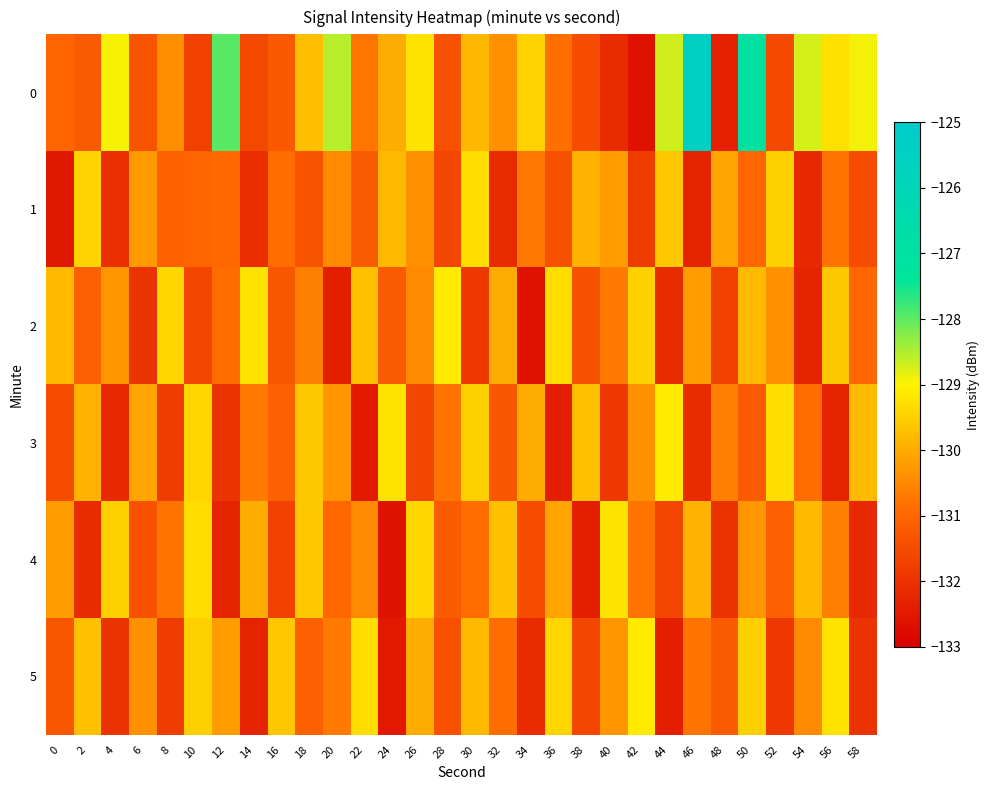

Reading left to right, extract all data points from this chart.

0: 0=-131.0	2=-131.2	4=-129.0	6=-131.3	8=-130.4	10=-131.7	12=-128.0	14=-131.6	16=-131.2	18=-129.7	20=-128.5	22=-130.8	24=-130.0	26=-129.2	28=-131.4	30=-129.8	32=-130.4	34=-129.4	36=-130.9	38=-131.5	40=-132.1	42=-132.6	44=-128.7	46=-125.3	48=-132.4	50=-127.0	52=-131.5	54=-128.7	56=-129.2	58=-128.9
1: 0=-132.5	2=-129.4	4=-132.0	6=-130.3	8=-131.1	10=-131.0	12=-130.9	14=-132.1	16=-130.9	18=-131.3	20=-130.5	22=-131.2	24=-129.8	26=-130.4	28=-131.6	30=-129.3	32=-132.1	34=-130.7	36=-131.4	38=-129.9	40=-130.2	42=-131.8	44=-129.6	46=-132.3	48=-130.1	50=-131.0	52=-129.5	54=-132.2	56=-130.8	58=-131.5
2: 0=-129.8	2=-131.1	4=-130.3	6=-132.0	8=-129.4	10=-131.6	12=-130.9	14=-129.2	16=-131.3	18=-130.6	20=-132.4	22=-129.7	24=-131.2	26=-130.5	28=-129.1	30=-131.9	32=-130.0	34=-132.6	36=-129.3	38=-131.4	40=-130.7	42=-129.5	44=-132.1	46=-130.2	48=-131.7	50=-129.8	52=-130.4	54=-132.3	56=-129.6	58=-131.0
3: 0=-131.5	2=-129.9	4=-132.2	6=-130.1	8=-131.8	10=-129.4	12=-132.0	14=-130.7	16=-131.1	18=-129.6	20=-130.3	22=-132.5	24=-129.2	26=-131.6	28=-130.8	30=-129.5	32=-131.3	34=-130.0	36=-132.4	38=-129.7	40=-131.9	42=-130.4	44=-129.1	46=-132.1	48=-130.6	50=-131.2	52=-129.3	54=-130.9	56=-132.3	58=-129.8
4: 0=-130.2	2=-132.1	4=-129.5	6=-131.4	8=-130.8	10=-129.3	12=-132.3	14=-130.0	16=-131.7	18=-129.6	20=-131.0	22=-130.5	24=-132.6	26=-129.4	28=-131.2	30=-130.9	32=-129.7	34=-131.5	36=-130.1	38=-132.4	40=-129.2	42=-130.8	44=-131.6	46=-129.9	48=-132.0	50=-130.3	52=-131.1	54=-129.8	56=-130.6	58=-132.2
5: 0=-131.3	2=-129.7	4=-132.0	6=-130.4	8=-131.8	10=-129.5	12=-130.2	14=-132.3	16=-129.6	18=-131.1	20=-130.7	22=-129.3	24=-132.5	26=-130.0	28=-131.4	30=-129.8	32=-130.9	34=-132.1	36=-129.4	38=-131.6	40=-130.3	42=-129.1	44=-132.4	46=-130.8	48=-131.2	50=-129.5	52=-131.9	54=-130.5	56=-129.2	58=-132.0